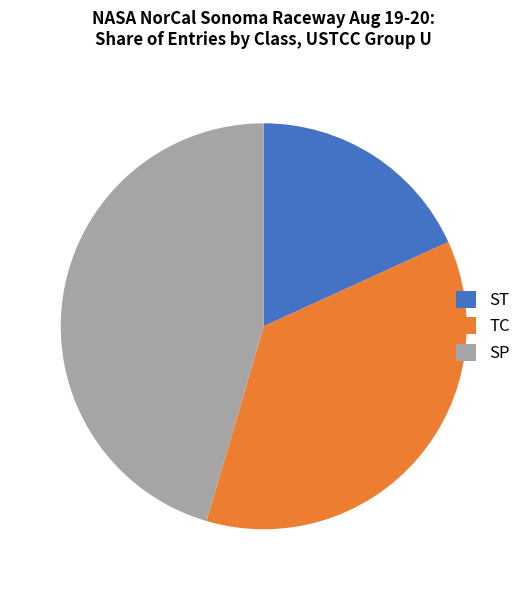

Count the number of slices in the pie.

3